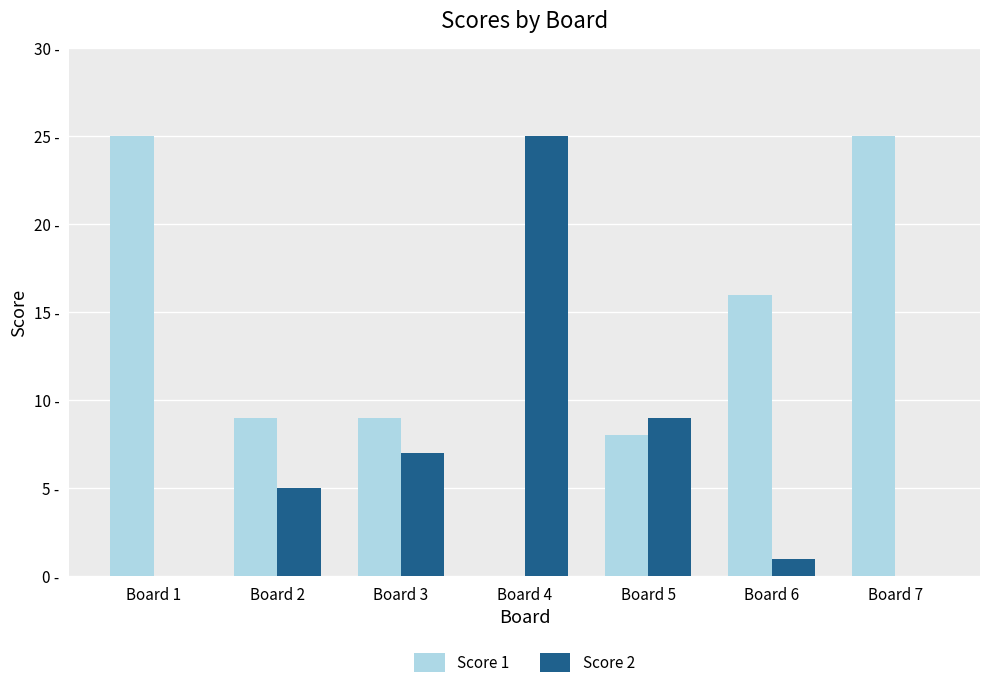

What is the sum of all Score 2 values?

47